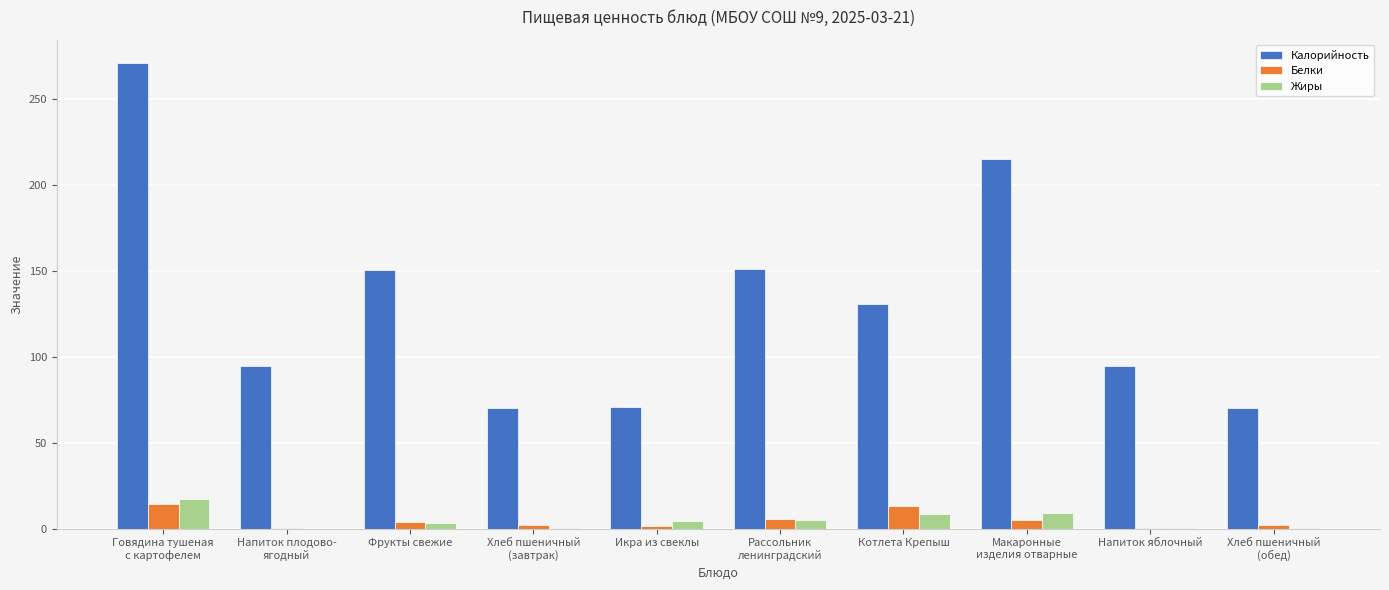

What is the average value of the Калорийность series?

132.0